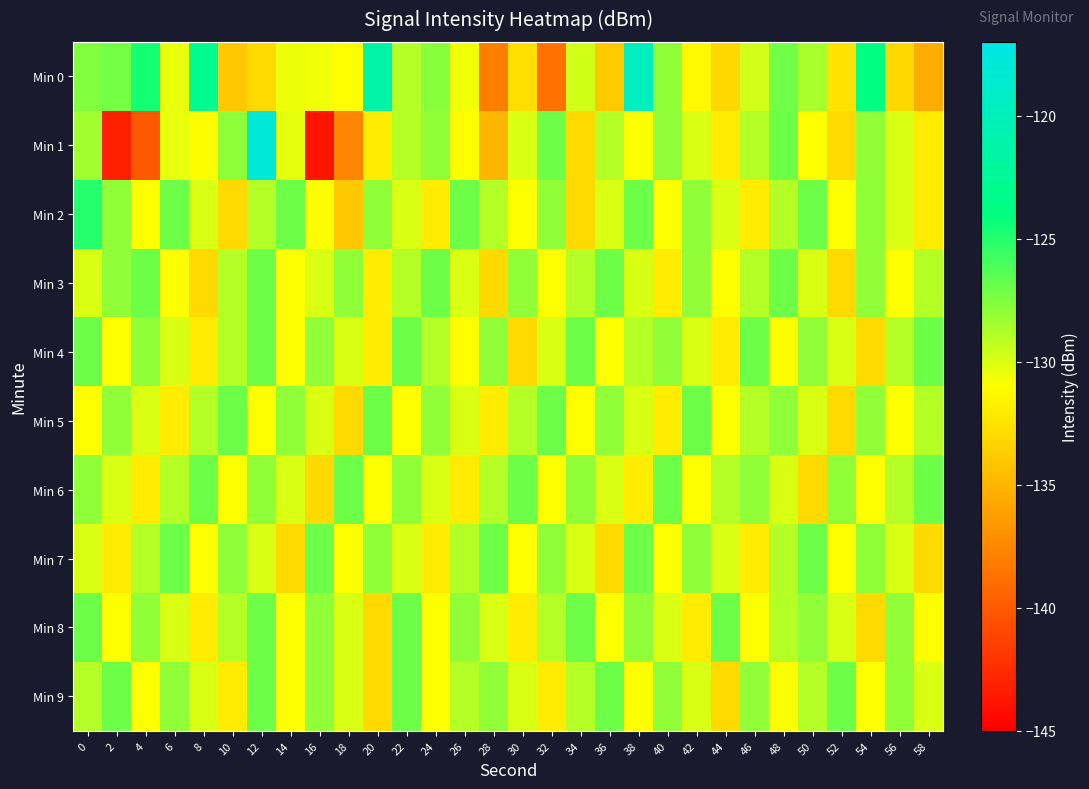

Reading left to right, list all the values displayed in this chart.

Min 0: 0=-127.5	2=-127.3	4=-124.5	6=-130.4	8=-122.9	10=-134.0	12=-133.0	14=-130.5	16=-130.6	18=-131.0	20=-121.2	22=-129.0	24=-127.8	26=-130.6	28=-138.0	30=-132.8	32=-138.7	34=-129.7	36=-133.9	38=-119.6	40=-128.0	42=-131.4	44=-133.1	46=-129.7	48=-127.1	50=-128.7	52=-132.4	54=-123.9	56=-133.1	58=-135.6
Min 1: 0=-128.4	2=-143.2	4=-140.0	6=-130.3	8=-131.2	10=-127.8	12=-117.9	14=-130.3	16=-143.8	18=-137.7	20=-132.0	22=-129.0	24=-128.0	26=-131.0	28=-135.0	30=-130.0	32=-127.0	34=-133.0	36=-129.0	38=-131.0	40=-128.0	42=-130.0	44=-132.0	46=-129.0	48=-127.0	50=-131.0	52=-133.0	54=-128.0	56=-130.0	58=-132.0
Min 2: 0=-125.0	2=-128.0	4=-131.0	6=-127.0	8=-130.0	10=-133.0	12=-129.0	14=-127.0	16=-131.0	18=-134.0	20=-128.0	22=-130.0	24=-132.0	26=-127.0	28=-129.0	30=-131.0	32=-128.0	34=-133.0	36=-130.0	38=-127.0	40=-131.0	42=-128.0	44=-130.0	46=-132.0	48=-129.0	50=-127.0	52=-131.0	54=-128.0	56=-130.0	58=-132.0
Min 3: 0=-130.0	2=-128.0	4=-127.0	6=-131.0	8=-133.0	10=-129.0	12=-127.0	14=-131.0	16=-130.0	18=-128.0	20=-132.0	22=-129.0	24=-127.0	26=-130.0	28=-133.0	30=-128.0	32=-131.0	34=-129.0	36=-127.0	38=-130.0	40=-132.0	42=-128.0	44=-131.0	46=-129.0	48=-127.0	50=-130.0	52=-133.0	54=-128.0	56=-131.0	58=-129.0
Min 4: 0=-127.0	2=-131.0	4=-128.0	6=-130.0	8=-132.0	10=-129.0	12=-127.0	14=-131.0	16=-128.0	18=-130.0	20=-132.0	22=-127.0	24=-129.0	26=-131.0	28=-128.0	30=-133.0	32=-130.0	34=-127.0	36=-131.0	38=-129.0	40=-128.0	42=-130.0	44=-132.0	46=-127.0	48=-131.0	50=-128.0	52=-130.0	54=-133.0	56=-129.0	58=-127.0
Min 5: 0=-131.0	2=-128.0	4=-130.0	6=-132.0	8=-129.0	10=-127.0	12=-131.0	14=-128.0	16=-130.0	18=-133.0	20=-127.0	22=-131.0	24=-128.0	26=-130.0	28=-132.0	30=-129.0	32=-127.0	34=-131.0	36=-128.0	38=-130.0	40=-132.0	42=-127.0	44=-131.0	46=-129.0	48=-128.0	50=-130.0	52=-133.0	54=-128.0	56=-131.0	58=-129.0
Min 6: 0=-128.0	2=-130.0	4=-132.0	6=-129.0	8=-127.0	10=-131.0	12=-128.0	14=-130.0	16=-133.0	18=-127.0	20=-131.0	22=-128.0	24=-130.0	26=-132.0	28=-129.0	30=-127.0	32=-131.0	34=-128.0	36=-130.0	38=-132.0	40=-127.0	42=-131.0	44=-129.0	46=-128.0	48=-130.0	50=-133.0	52=-128.0	54=-131.0	56=-129.0	58=-127.0
Min 7: 0=-130.0	2=-132.0	4=-129.0	6=-127.0	8=-131.0	10=-128.0	12=-130.0	14=-133.0	16=-127.0	18=-131.0	20=-128.0	22=-130.0	24=-132.0	26=-129.0	28=-127.0	30=-131.0	32=-128.0	34=-130.0	36=-133.0	38=-127.0	40=-131.0	42=-128.0	44=-130.0	46=-132.0	48=-129.0	50=-127.0	52=-131.0	54=-128.0	56=-130.0	58=-133.0
Min 8: 0=-127.0	2=-131.0	4=-128.0	6=-130.0	8=-132.0	10=-129.0	12=-127.0	14=-131.0	16=-128.0	18=-130.0	20=-133.0	22=-127.0	24=-131.0	26=-128.0	28=-130.0	30=-132.0	32=-129.0	34=-127.0	36=-131.0	38=-128.0	40=-130.0	42=-132.0	44=-127.0	46=-131.0	48=-129.0	50=-128.0	52=-130.0	54=-133.0	56=-128.0	58=-131.0
Min 9: 0=-129.0	2=-127.0	4=-131.0	6=-128.0	8=-130.0	10=-132.0	12=-127.0	14=-131.0	16=-128.0	18=-130.0	20=-133.0	22=-127.0	24=-131.0	26=-129.0	28=-128.0	30=-130.0	32=-132.0	34=-129.0	36=-127.0	38=-131.0	40=-128.0	42=-130.0	44=-133.0	46=-128.0	48=-131.0	50=-129.0	52=-127.0	54=-131.0	56=-128.0	58=-130.0